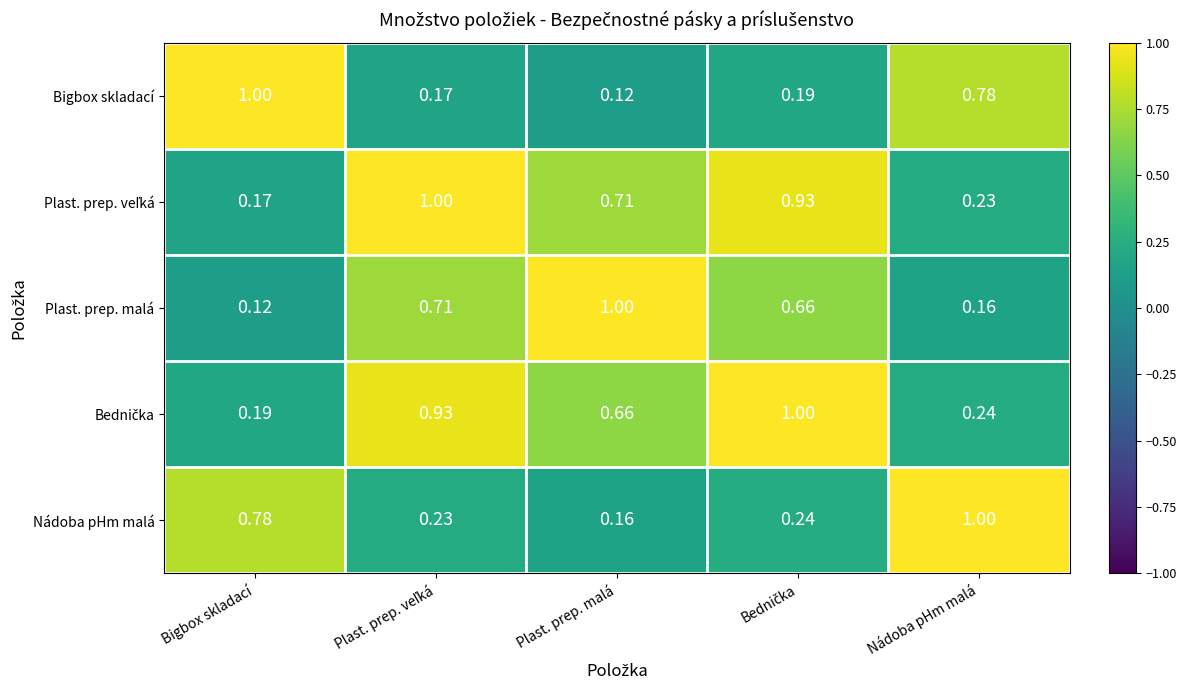

Is the value of Nádoba pHm malá at Bigbox skladací greater than the value of Plast. prep. malá at Plast. prep. malá?

No